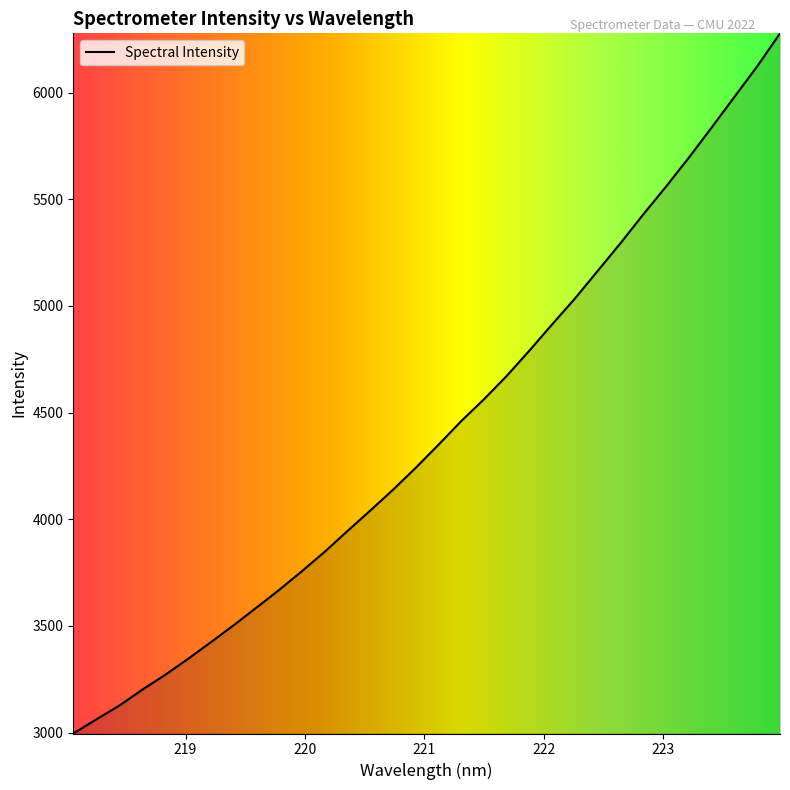

What is the greatest value displayed?

6277.9